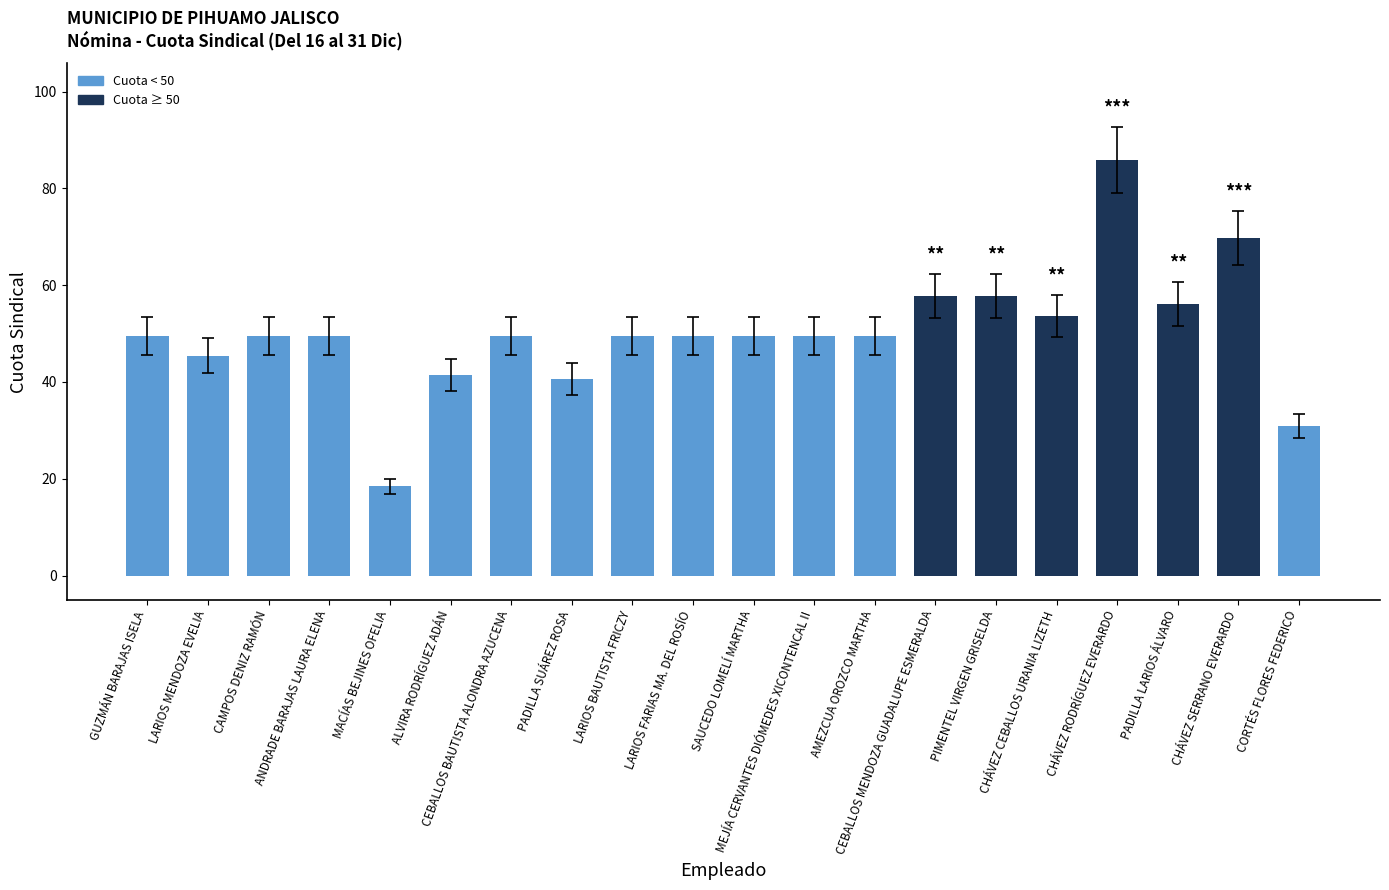

What is the value of the 16th bar from the left?

53.6